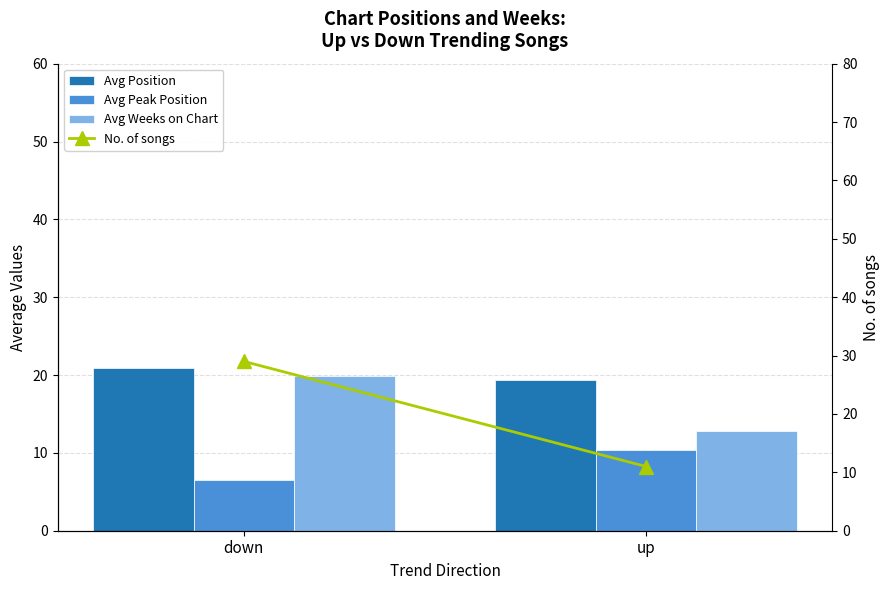

What is the difference between the maximum and minimum values in the No. of songs series?

18.0